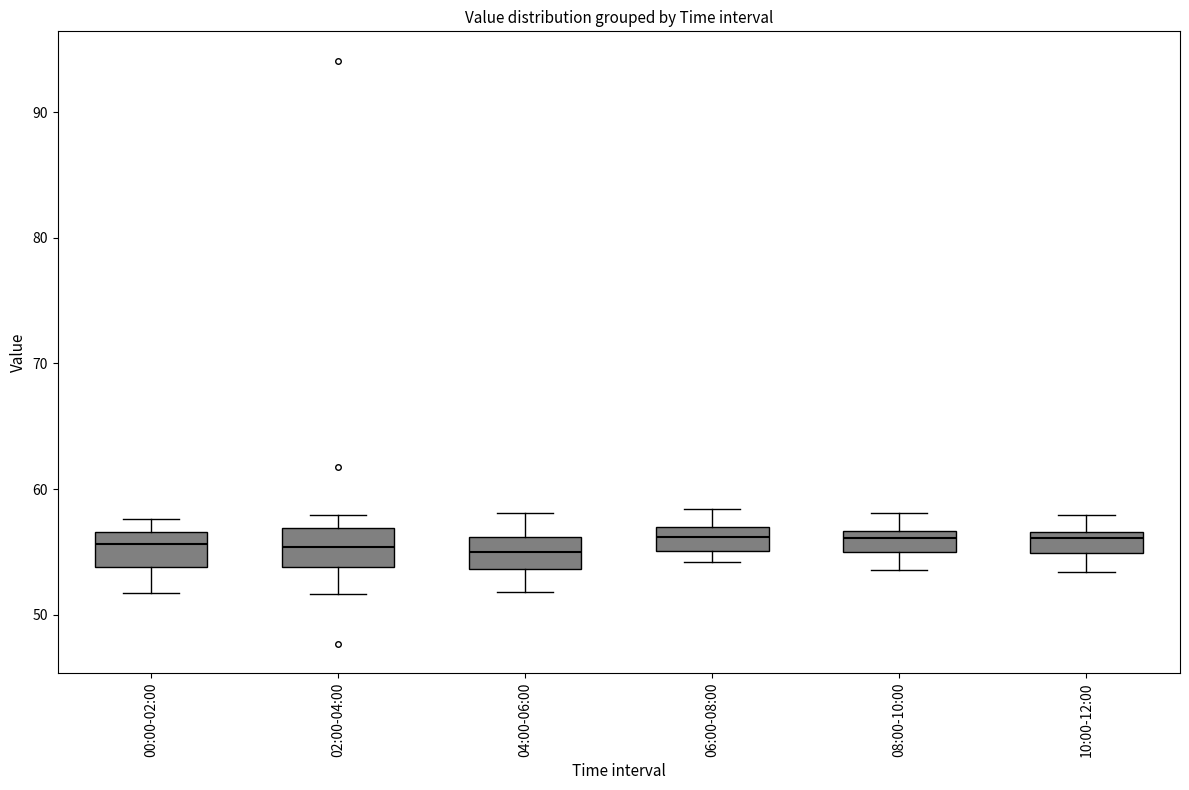

Reading left to right, transcribe this box plot: for each box, give where its median line is, the range the box spans, and where its two whiskers end, as read against the y-axis. The values are not printed on the chart, so give them approximately, as read against the axis.

00:00-02:00: median 56, box 54 to 57, whiskers 52 to 58
02:00-04:00: median 55, box 54 to 57, whiskers 52 to 58
04:00-06:00: median 55, box 54 to 56, whiskers 52 to 58
06:00-08:00: median 56, box 55 to 57, whiskers 54 to 58
08:00-10:00: median 56, box 55 to 57, whiskers 54 to 58
10:00-12:00: median 56, box 55 to 57, whiskers 53 to 58